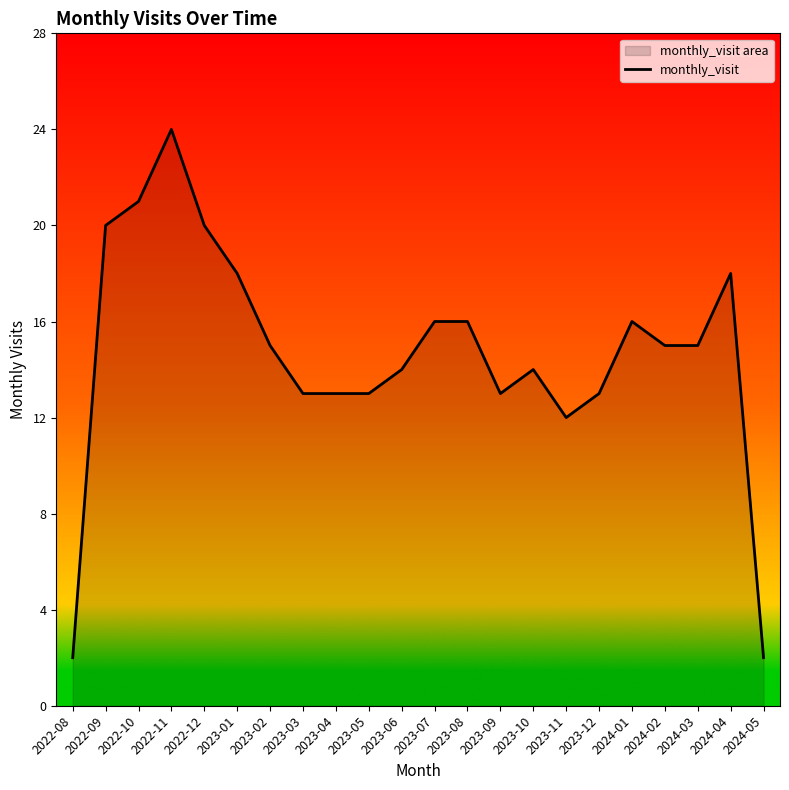

What is the value of the 1st point from the left?

2